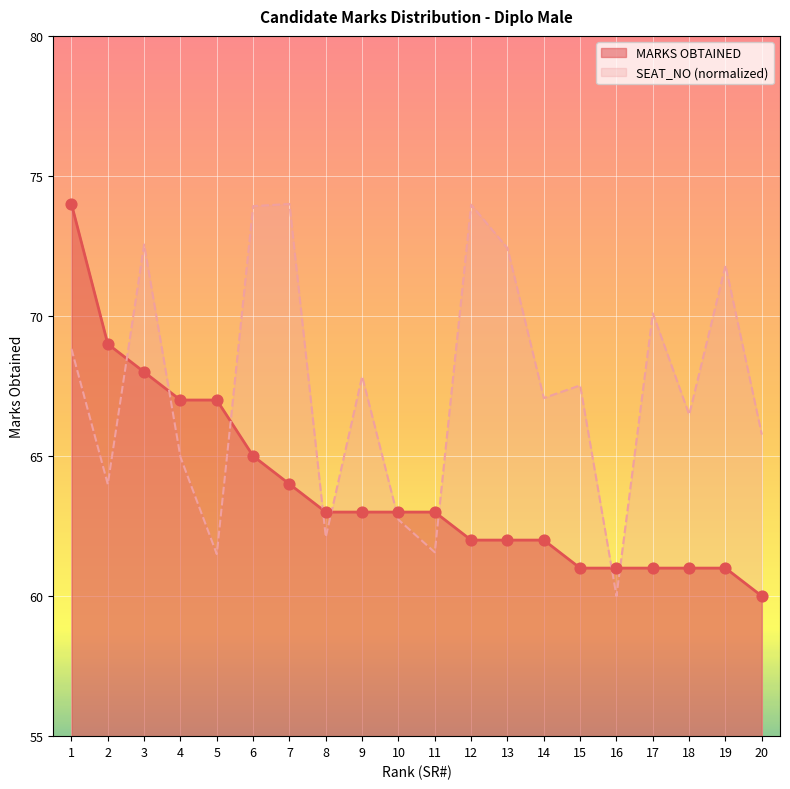

Which series has the largest Y range (max minus min)?

SEAT_NO